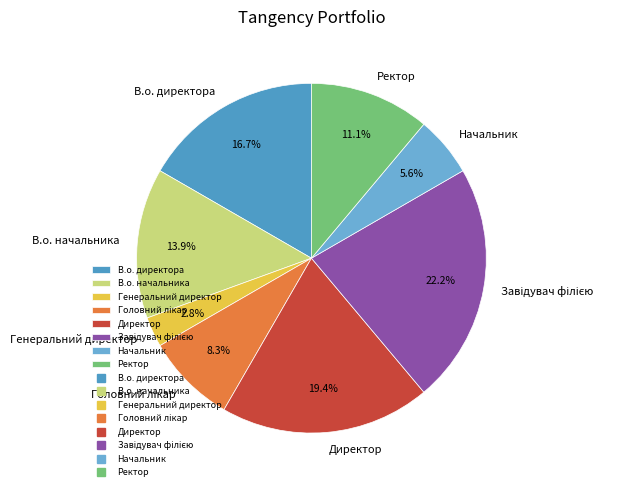

How many slices are in this pie chart?

8